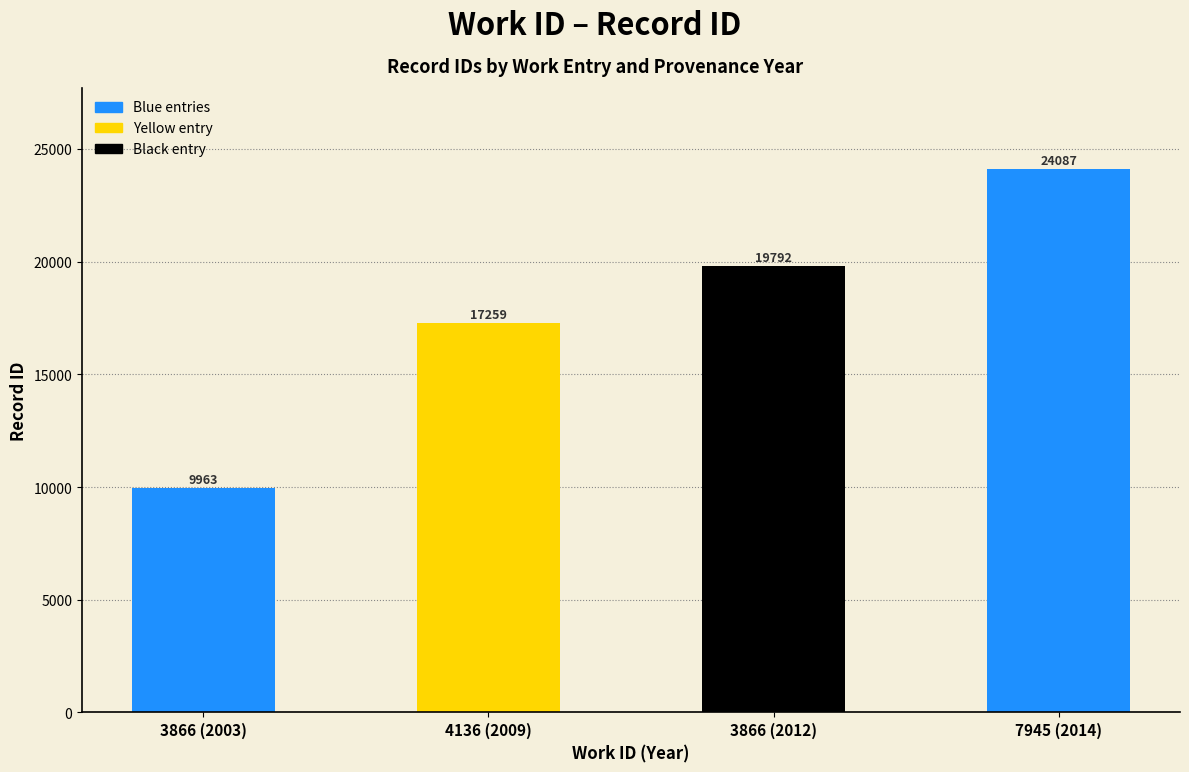

At which category does the chart reach its peak across all series?

7945 (2014)